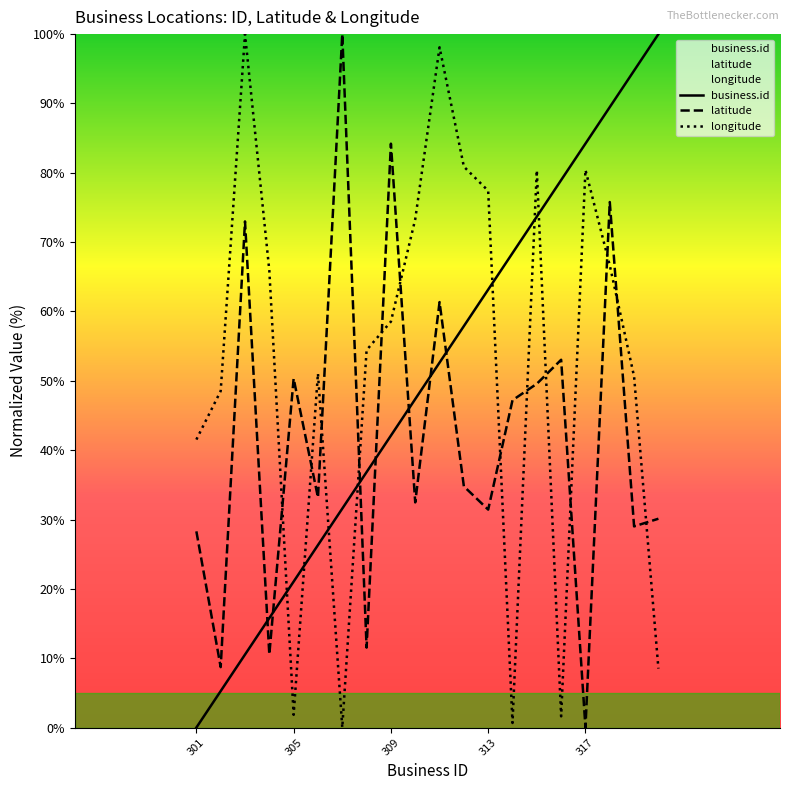

At which label does business.id reach its minimum?

301